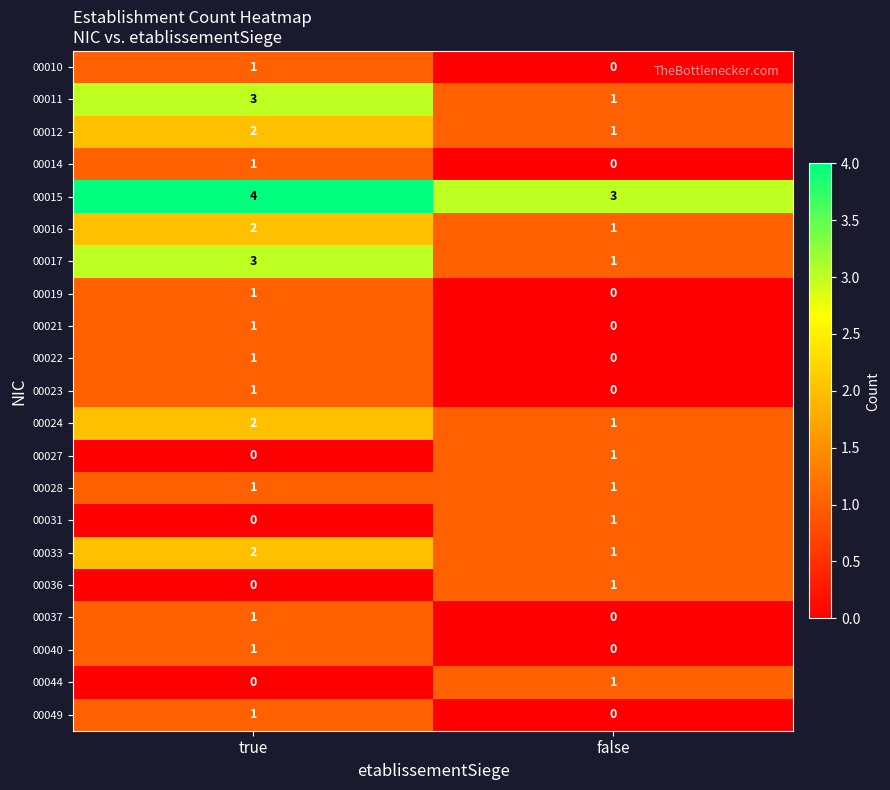

What is the sum of the 00011 values at true and false?

4